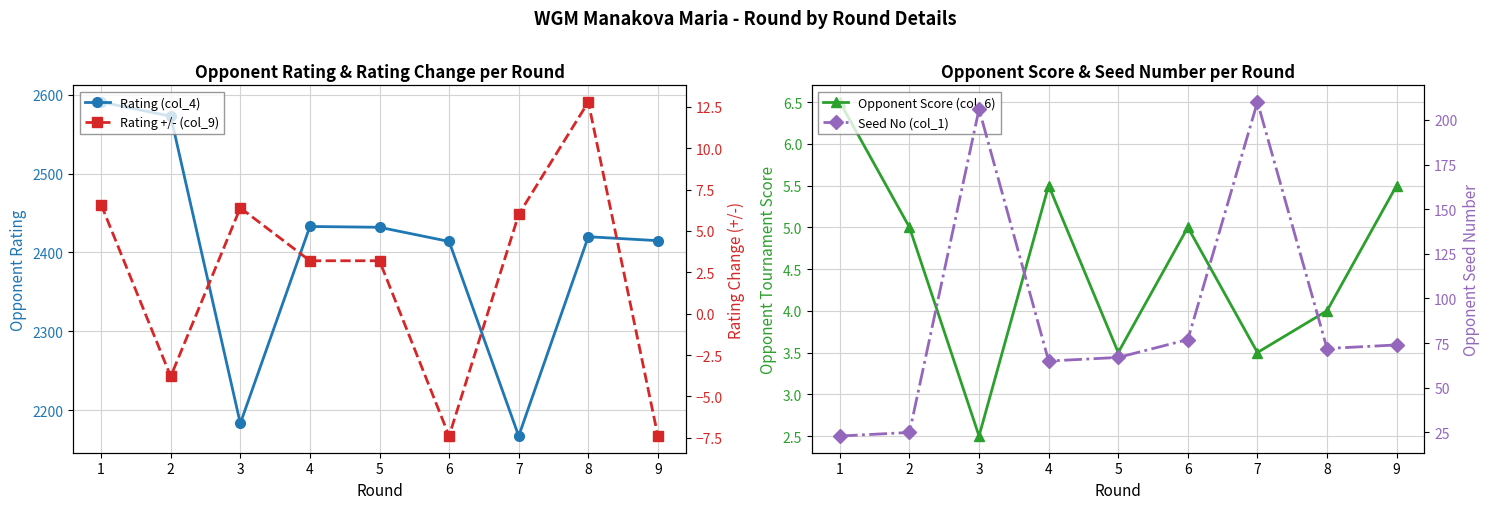

Rank the categories by Rating (col_4) value from highest to lowest.

1, 2, 4, 5, 8, 9, 6, 3, 7